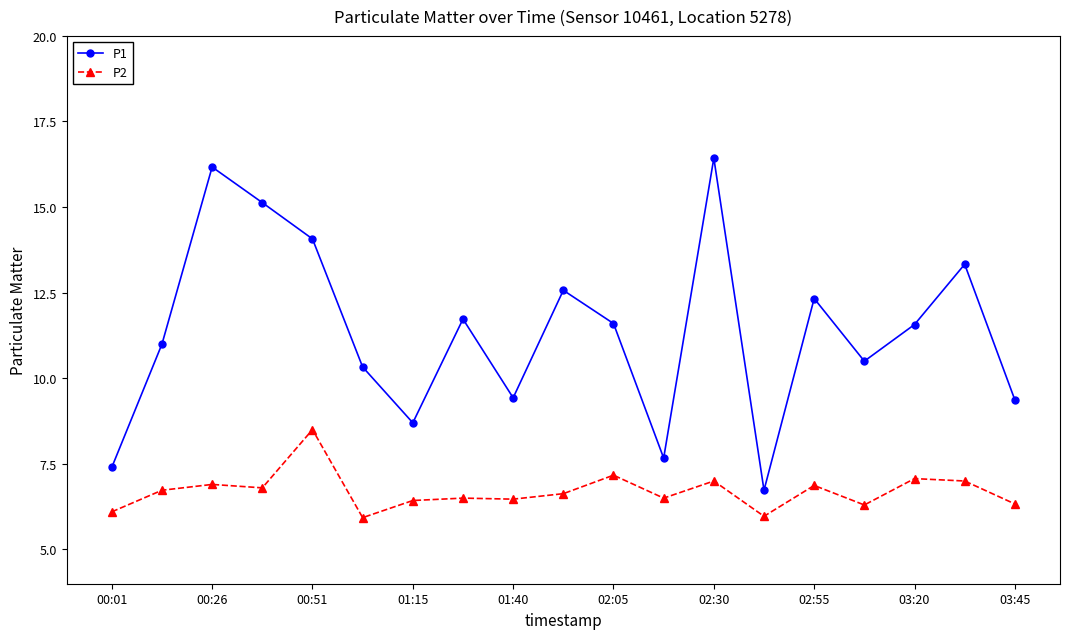

List the series in order of their peak value, highest first.

P1, P2